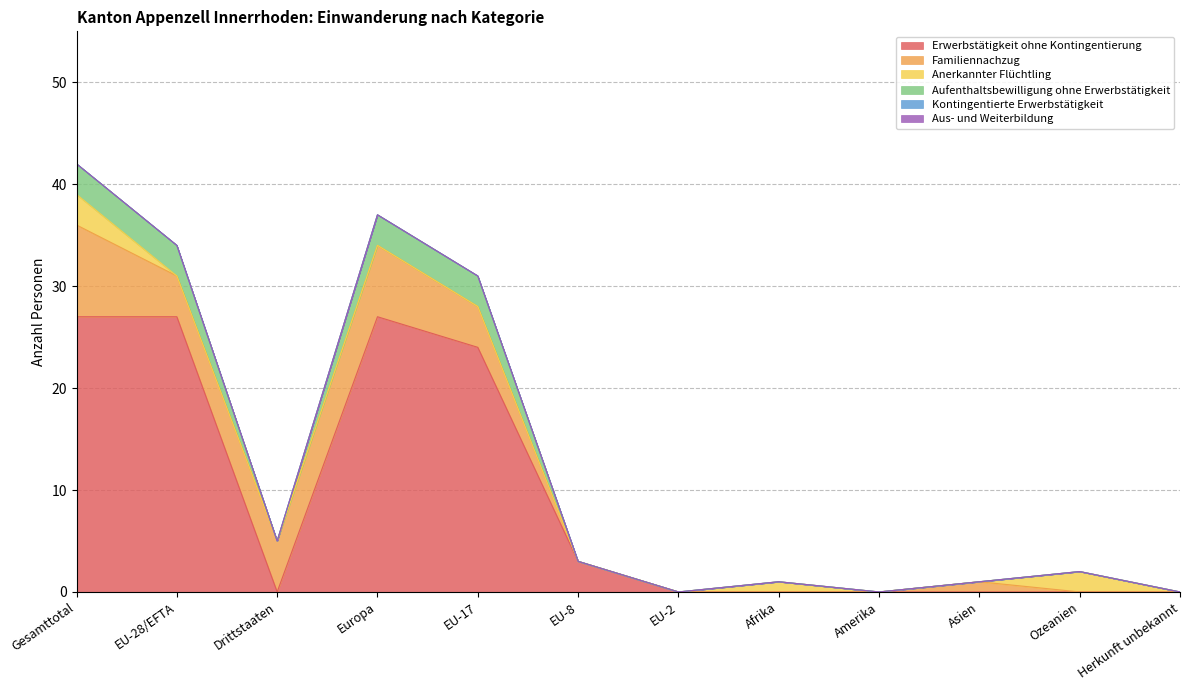

Which category has the highest value across all series?

Gesamttotal